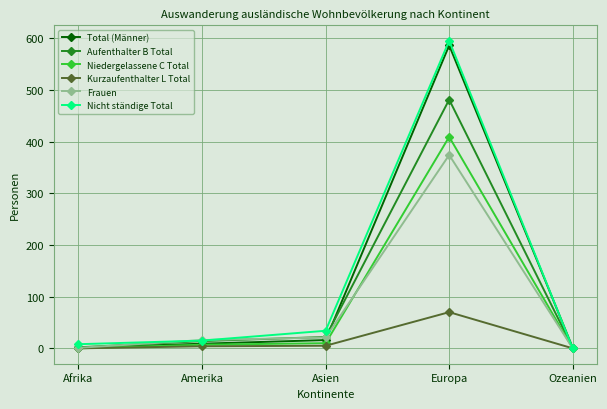

True or false: Nicht ständige Total has a value of 148 at Europa.

False